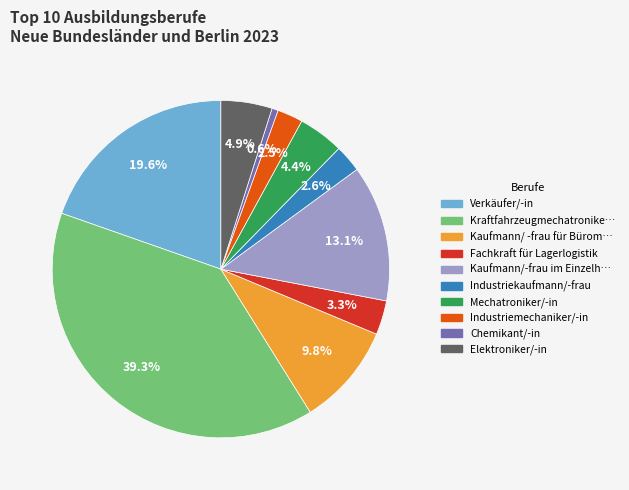

Does any single category account for the majority?

No